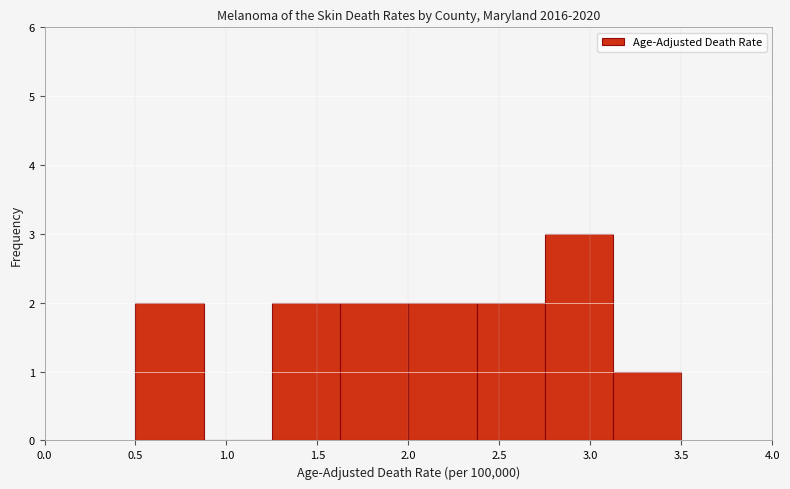

Which range on the x-axis has the tallest bar?

2.750 to 3.125